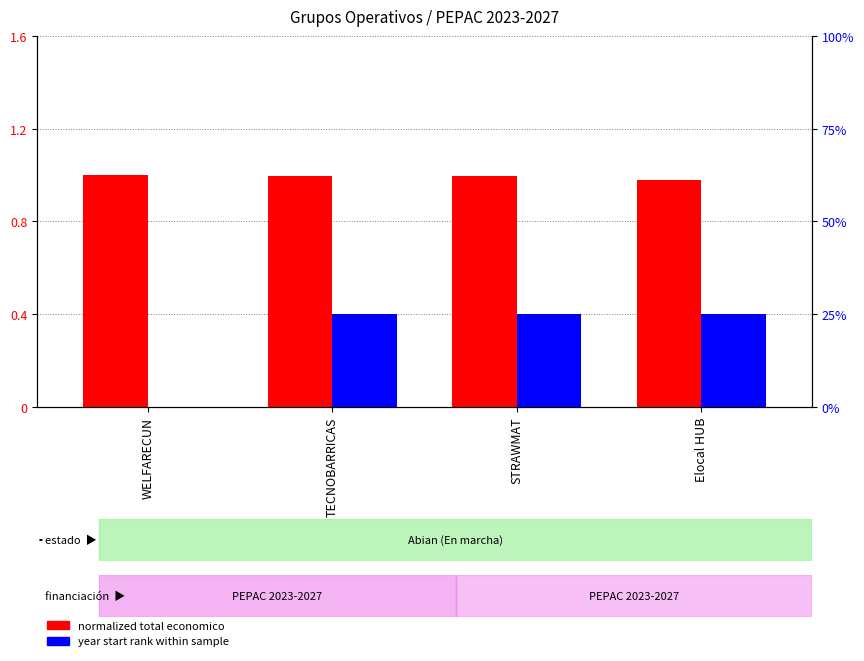

What is the average value of the normalized total economico series?

1.0